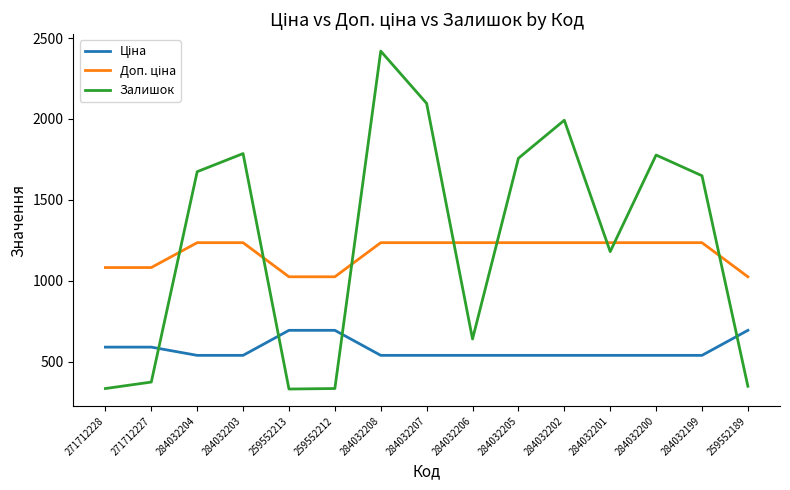

What is the total value across all series at 271712228?

2005.6